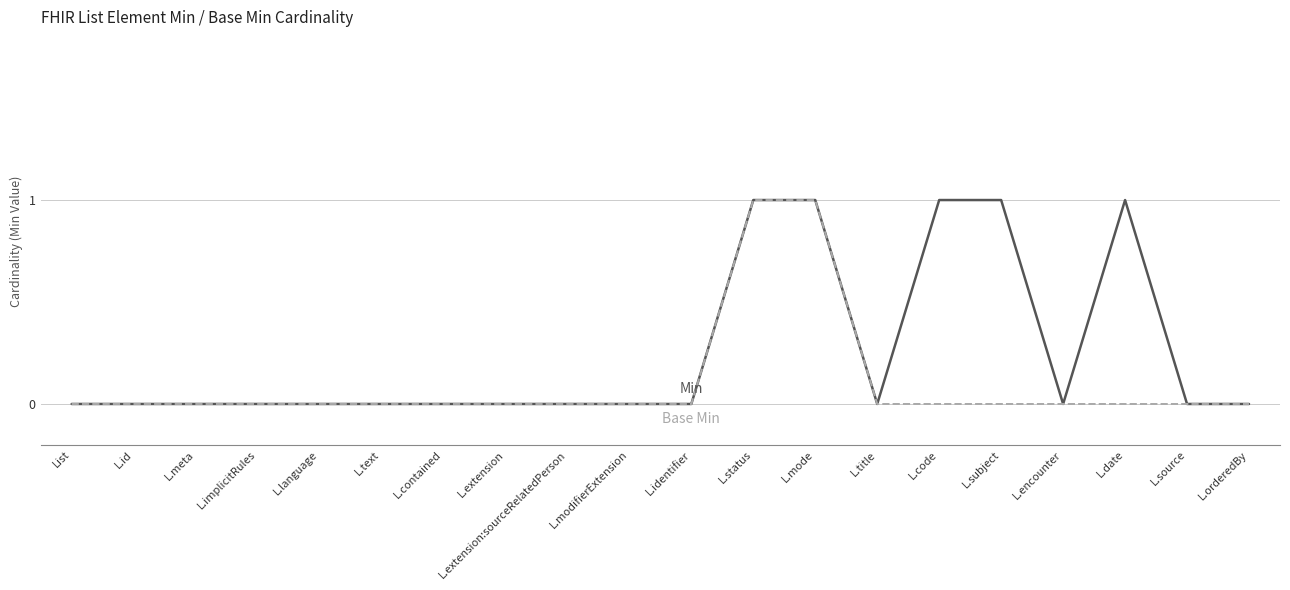

Does the chart have visible grid lines?

Yes